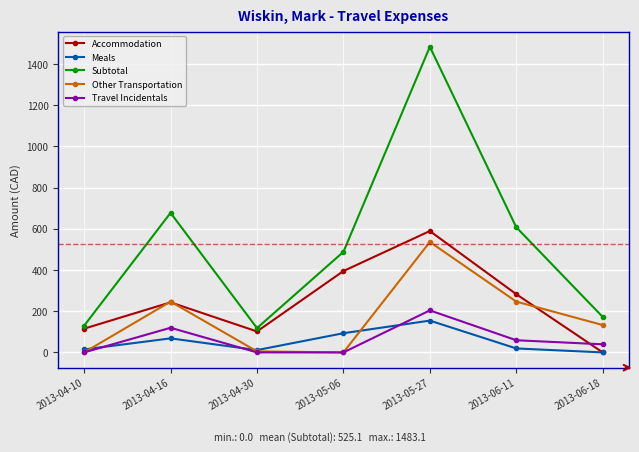

Where is Subtotal nearest to the value 800?

2013-04-16